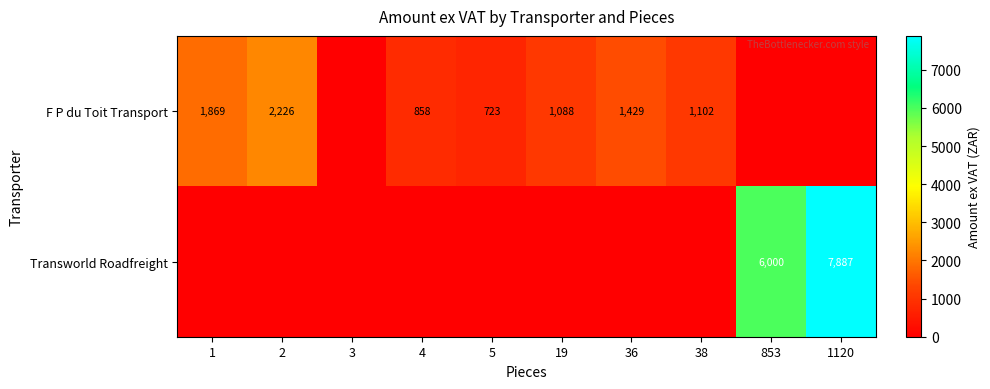

The F P du Toit Transport series shows 858 at 4. True or false?

True